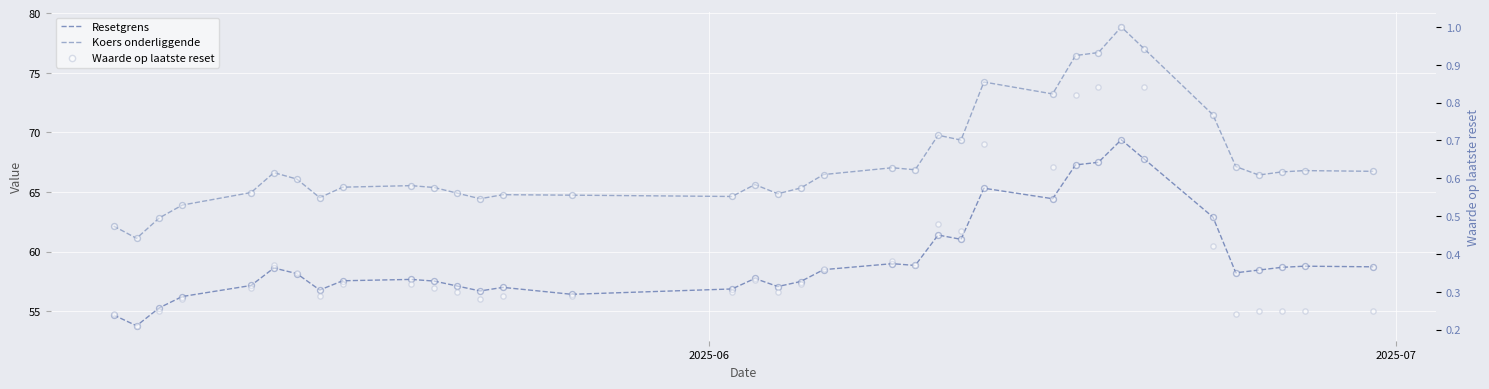

At how many categories does at least one series exceed 64?

32